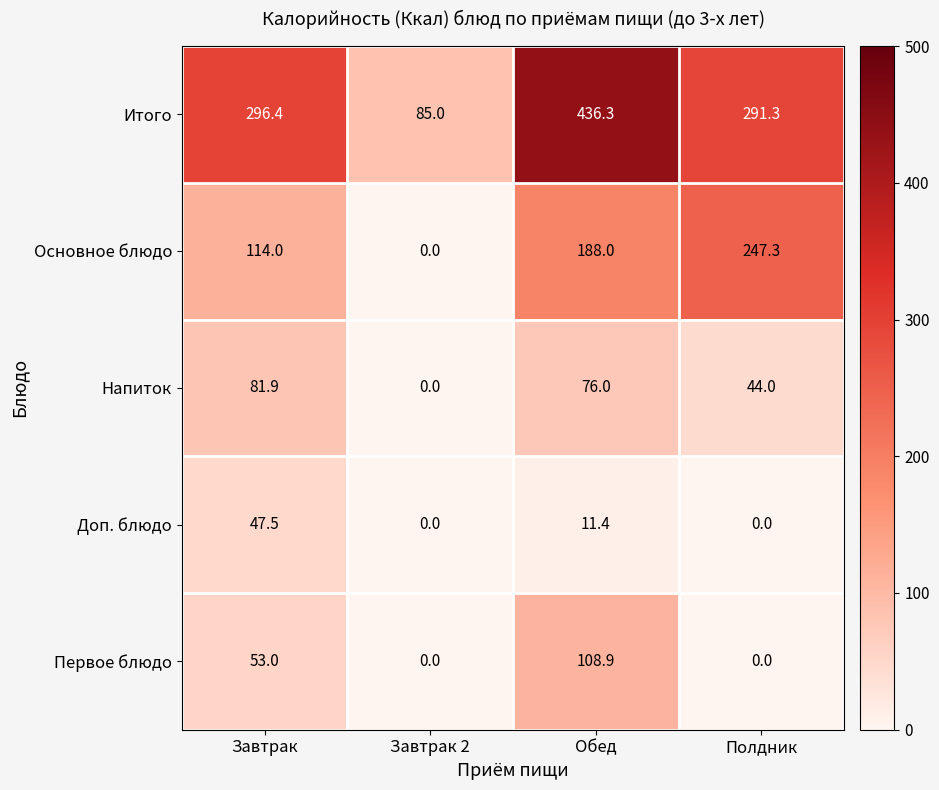

What is the difference between the highest and lowest values at Завтрак?

248.9